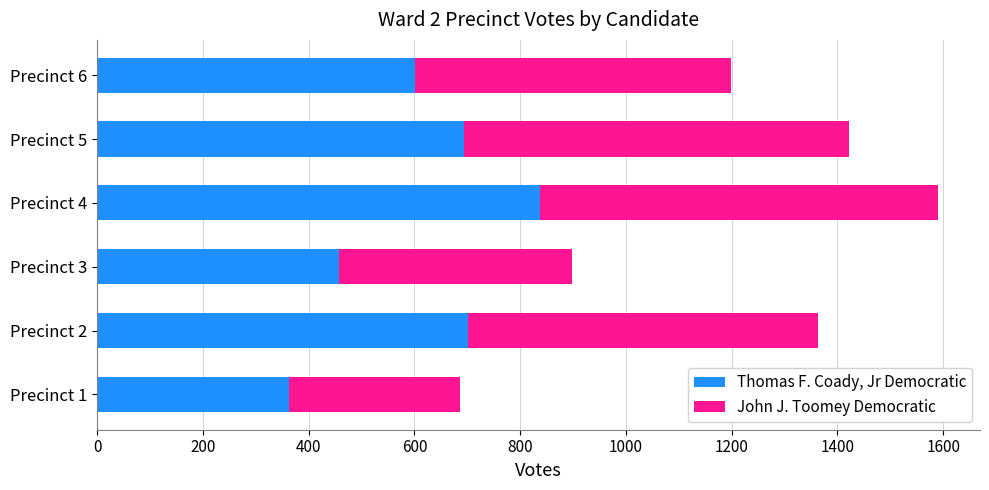

What are all the series names shown in the legend?

Thomas F. Coady, Jr Democratic, John J. Toomey Democratic